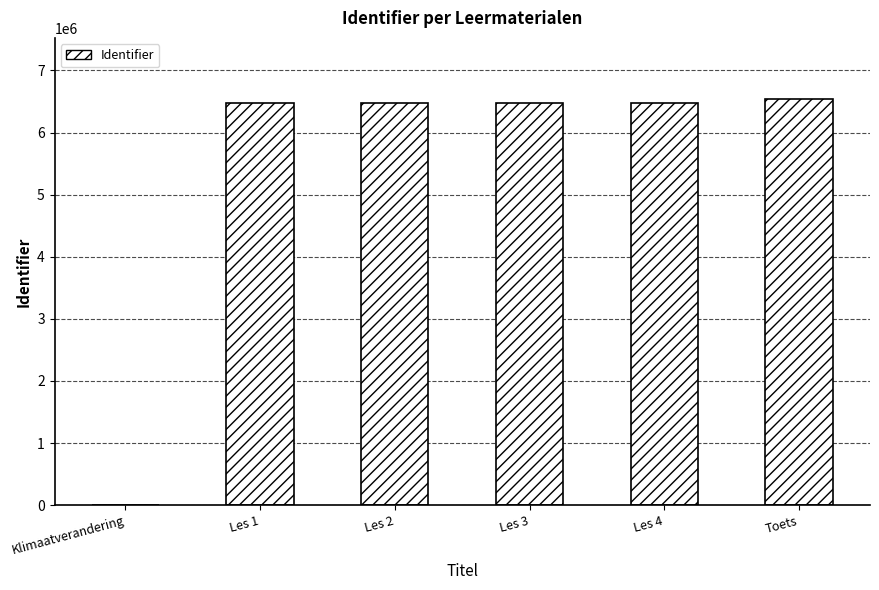

What is the maximum value shown in the chart?

6542108